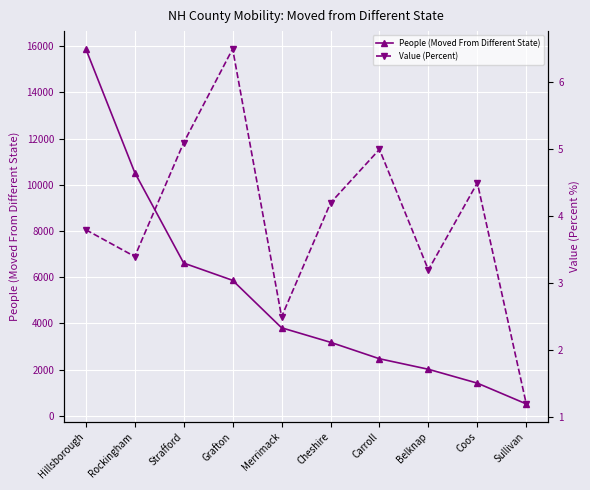

Read the Value (Percent) value at Strafford.

5.1